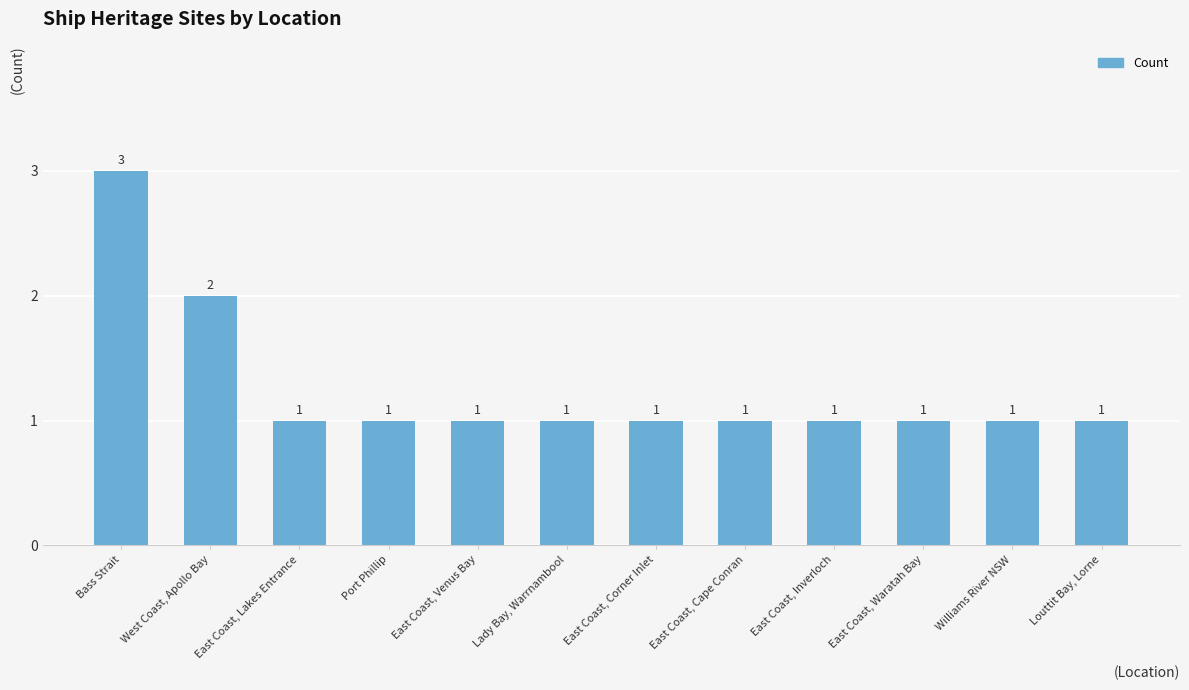

What is the label of the 6th bar from the right?

East Coast, Corner Inlet